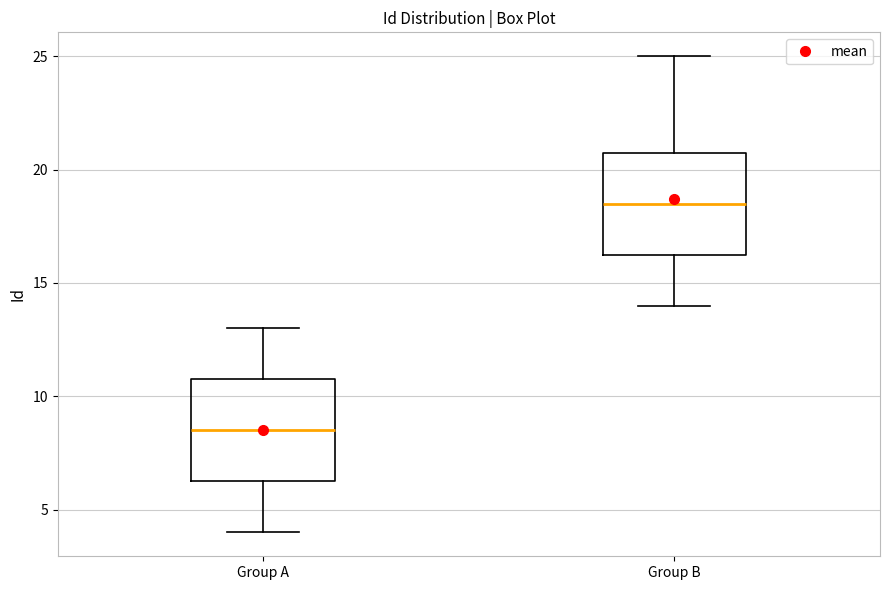

Reading left to right, transcribe this box plot: for each box, give where its median line is, the range the box spans, and where its two whiskers end, as read against the y-axis. The values are not printed on the chart, so give them approximately, as read against the axis.

Group A: median 8.5, box 6.5 to 11.0, whiskers 4.0 to 13.0
Group B: median 18.5, box 16.5 to 21.0, whiskers 14.0 to 25.0